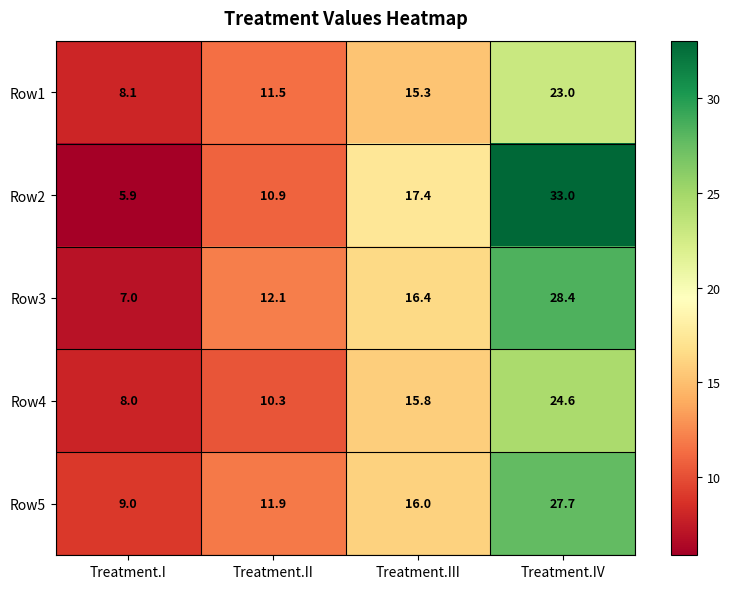

What is the total value across all series at Treatment.I?

38.0